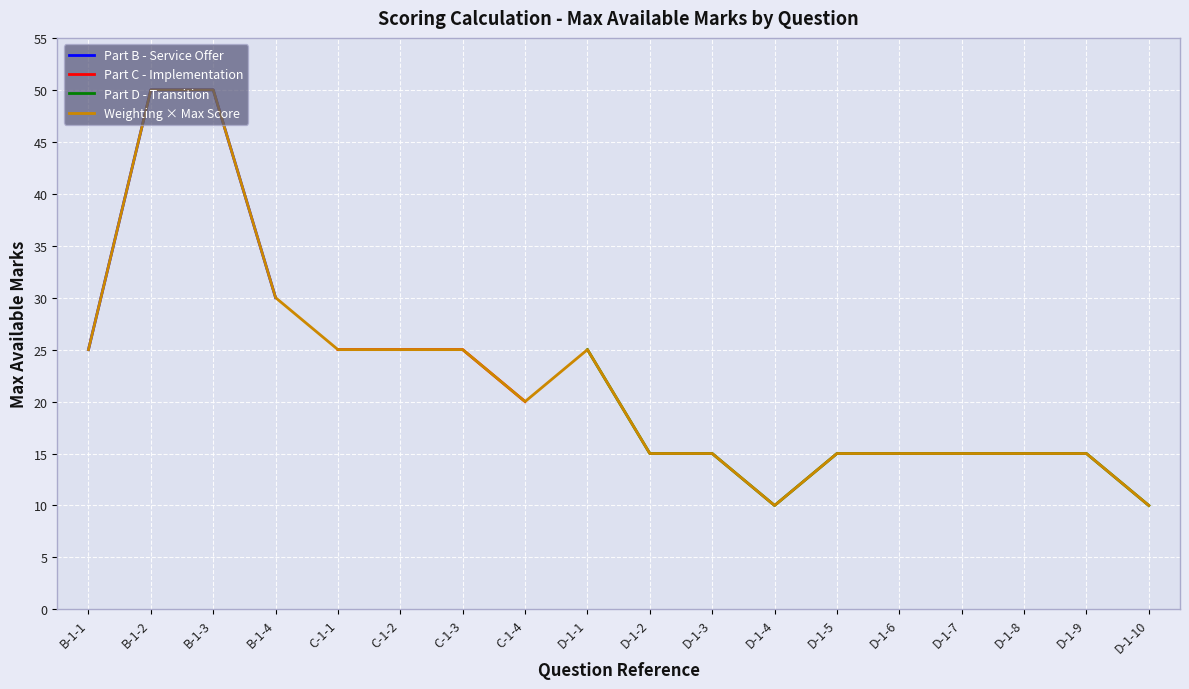

Is it true that Part D - Transition equals 10.0 at D-1-10?

True